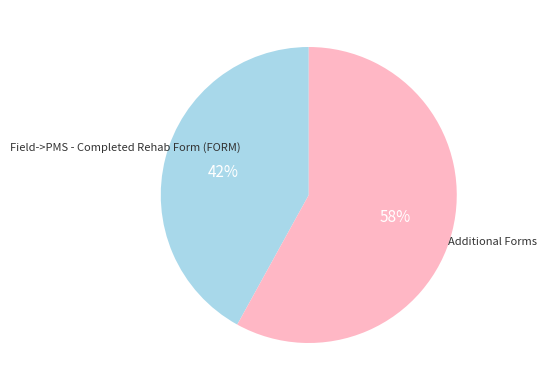

Combined, do Field->PMS - Completed Rehab Form (FORM) and Additional Forms account for over 50%?

Yes